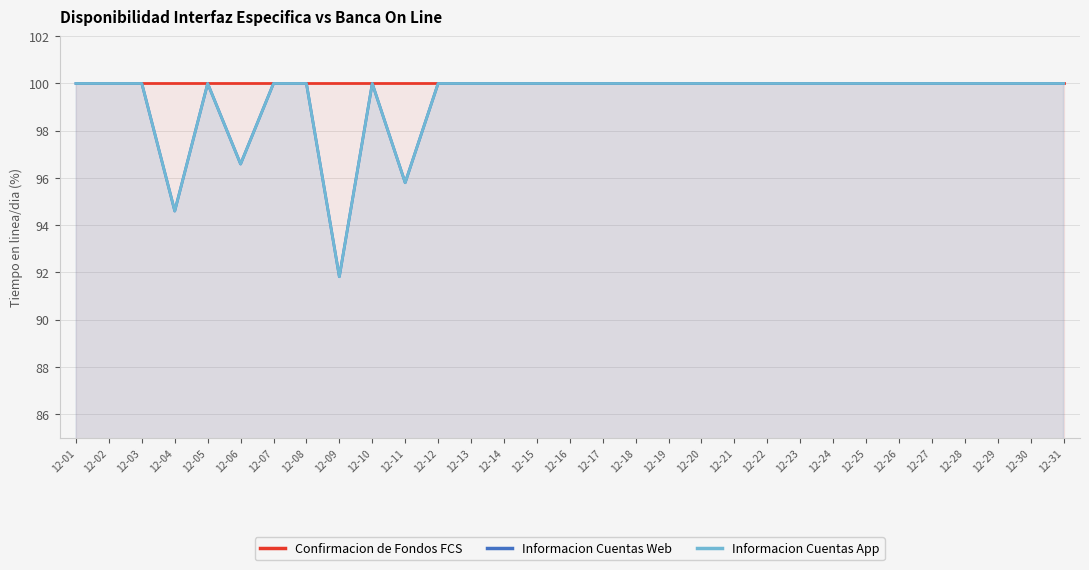

Reading right to left, list all the values displayed in this chart.

Confirmacion de Fondos FCS: 100.0	100.0	100.0	100.0	100.0	100.0	100.0	100.0	100.0	100.0	100.0	100.0	100.0	100.0	100.0	100.0	100.0	100.0	100.0	100.0	100.0	100.0	100.0	100.0	100.0	100.0	100.0	100.0	100.0	100.0	100.0
Informacion Cuentas Web: 100.0	100.0	100.0	100.0	100.0	100.0	100.0	100.0	100.0	100.0	100.0	100.0	100.0	100.0	100.0	100.0	100.0	100.0	100.0	100.0	95.8	100.0	91.8	100.0	100.0	96.6	100.0	94.6	100.0	100.0	100.0
Informacion Cuentas App: 100.0	100.0	100.0	100.0	100.0	100.0	100.0	100.0	100.0	100.0	100.0	100.0	100.0	100.0	100.0	100.0	100.0	100.0	100.0	100.0	95.8	100.0	91.8	100.0	100.0	96.6	100.0	94.6	100.0	100.0	100.0